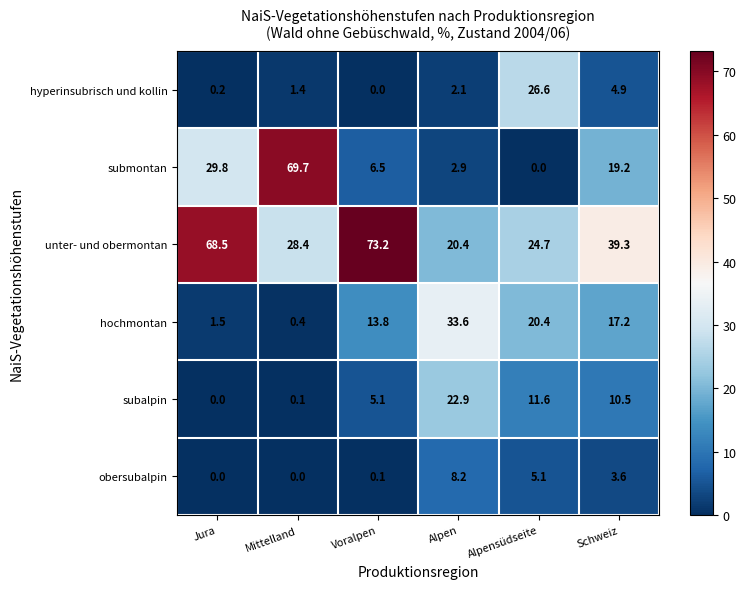

Which series changed the most between Mittelland and Alpensüdseite?

submontan